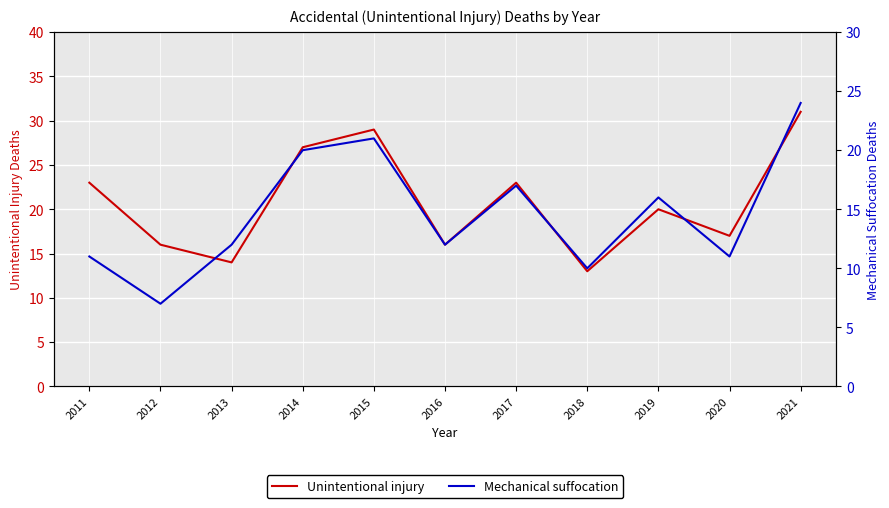

Reading left to right, transcribe all the data shown in this chart.

Unintentional injury: 2011=23	2012=16	2013=14	2014=27	2015=29	2016=16	2017=23	2018=13	2019=20	2020=17	2021=31
Mechanical suffocation: 2011=11	2012=7	2013=12	2014=20	2015=21	2016=12	2017=17	2018=10	2019=16	2020=11	2021=24